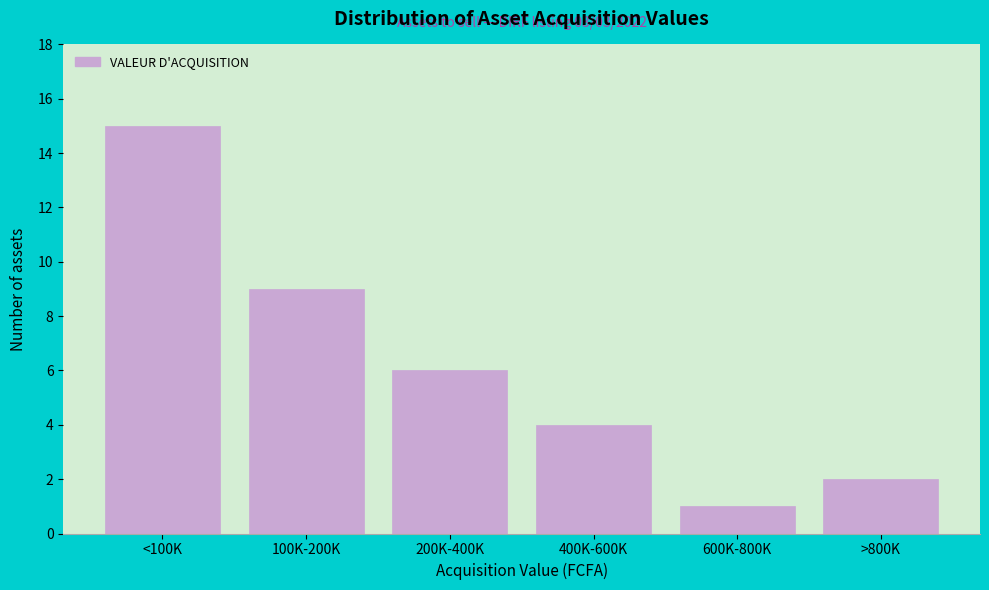

Reading left to right, what are all the values shown in this chart?

15	9	6	4	1	2